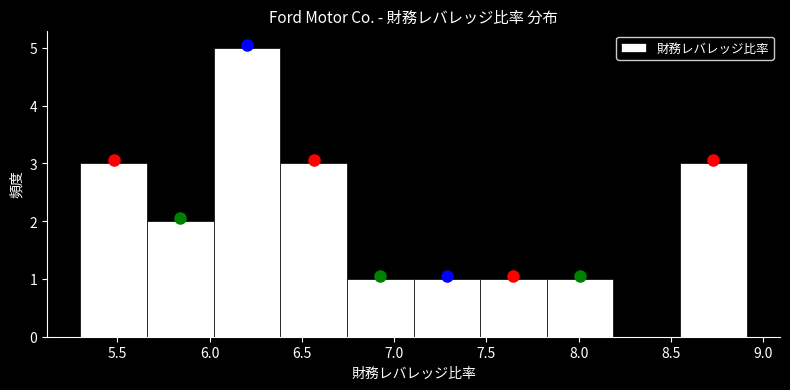

What is the height of the bar covering 6.75 to 7.10 on the x-axis? Neither the bar edges nor the heights are printed on the chart, so give them approximately, as read against the axes.

1